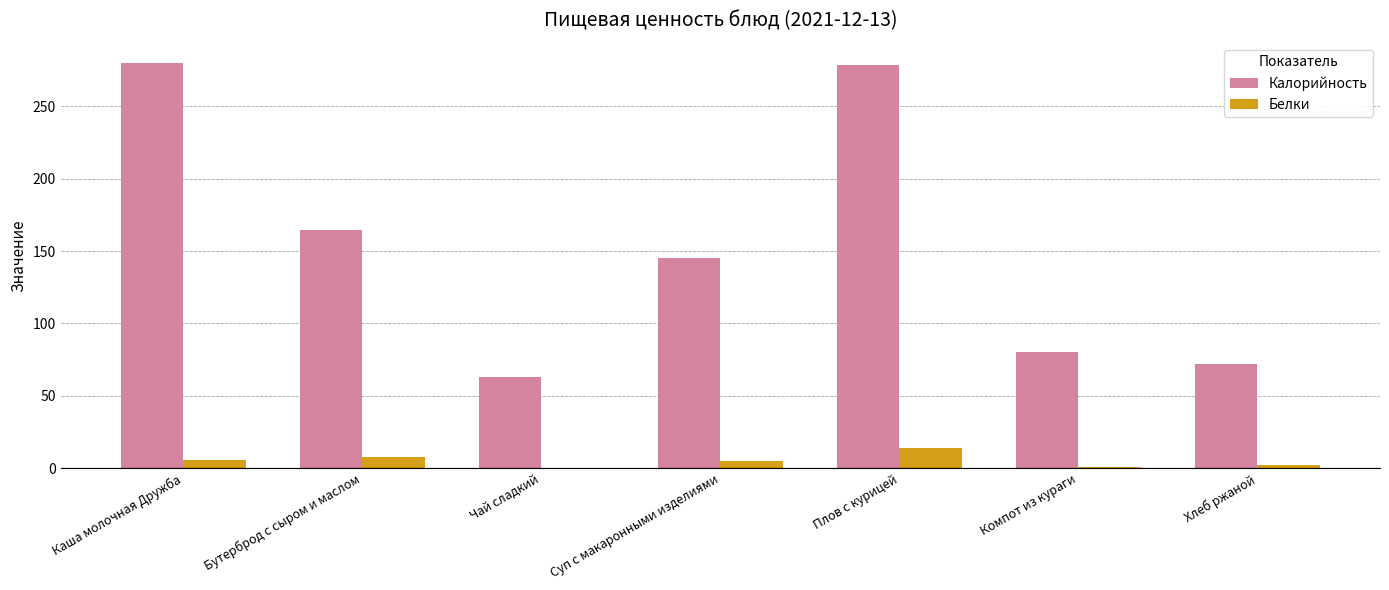

How many series are shown in this chart?

2